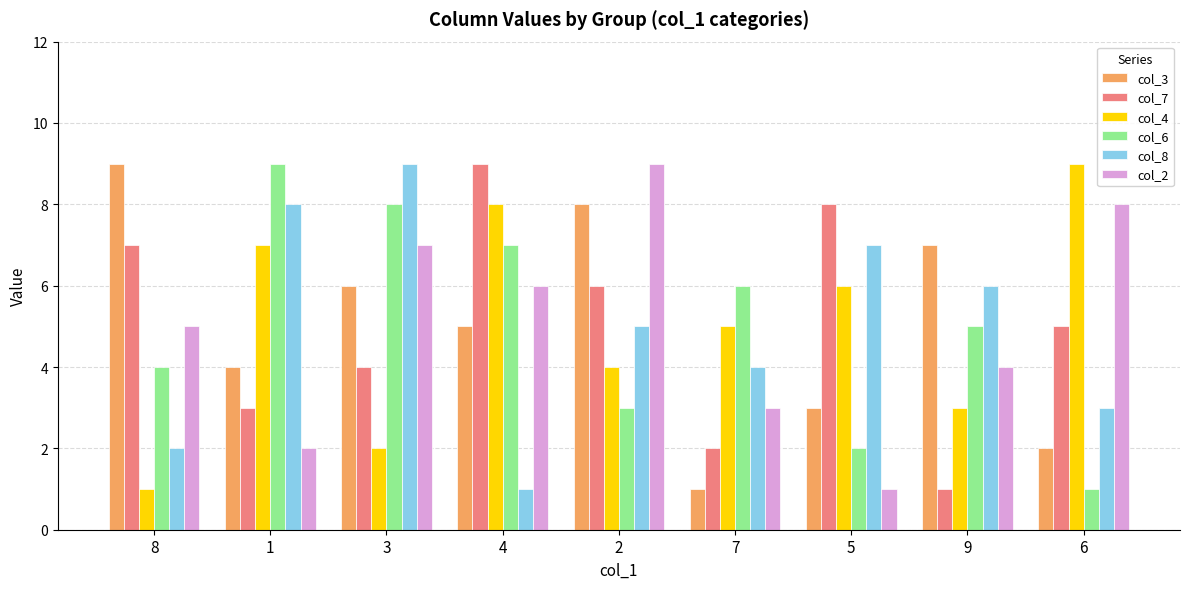

What is the maximum value shown in the chart?

9